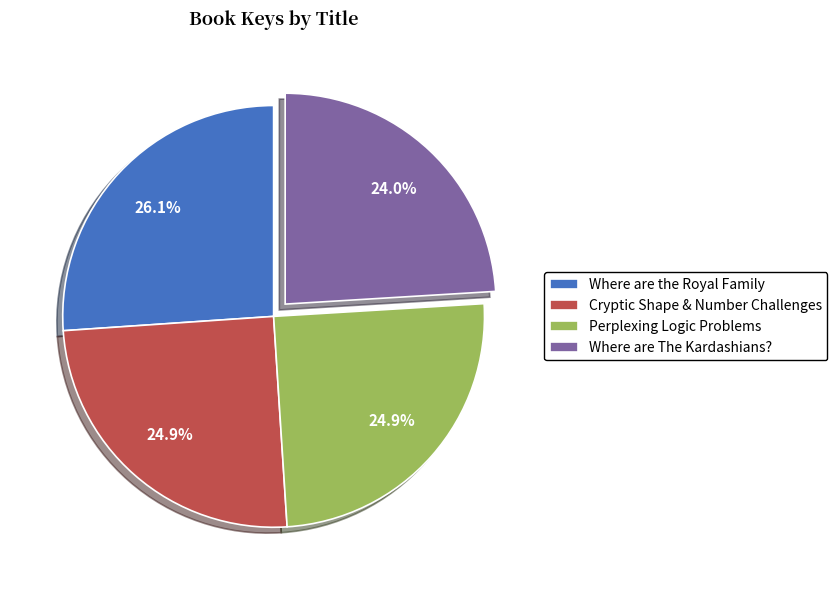

Which category has the smallest portion of the pie?

Where are The Kardashians?